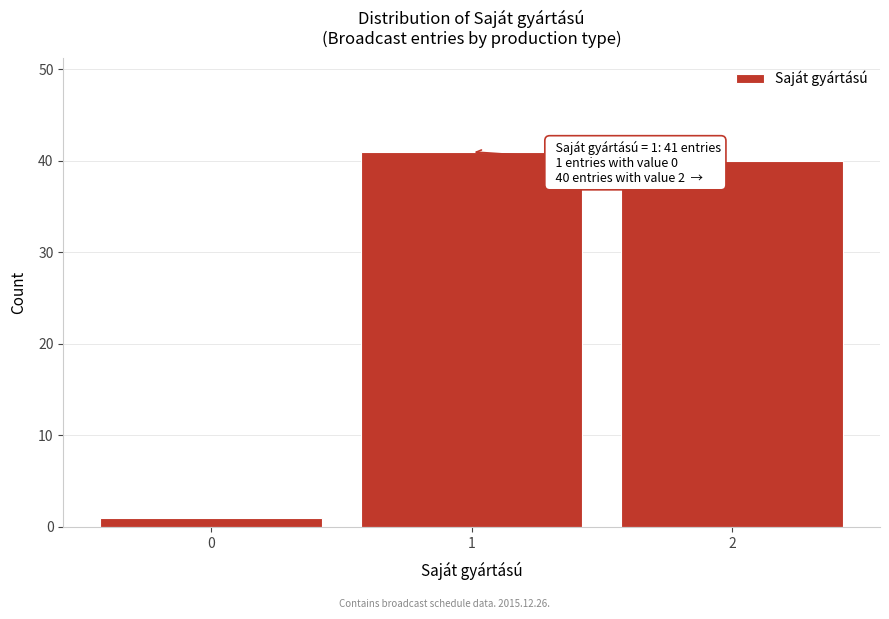

Reading left to right, extract all data points from this chart.

1	41	40